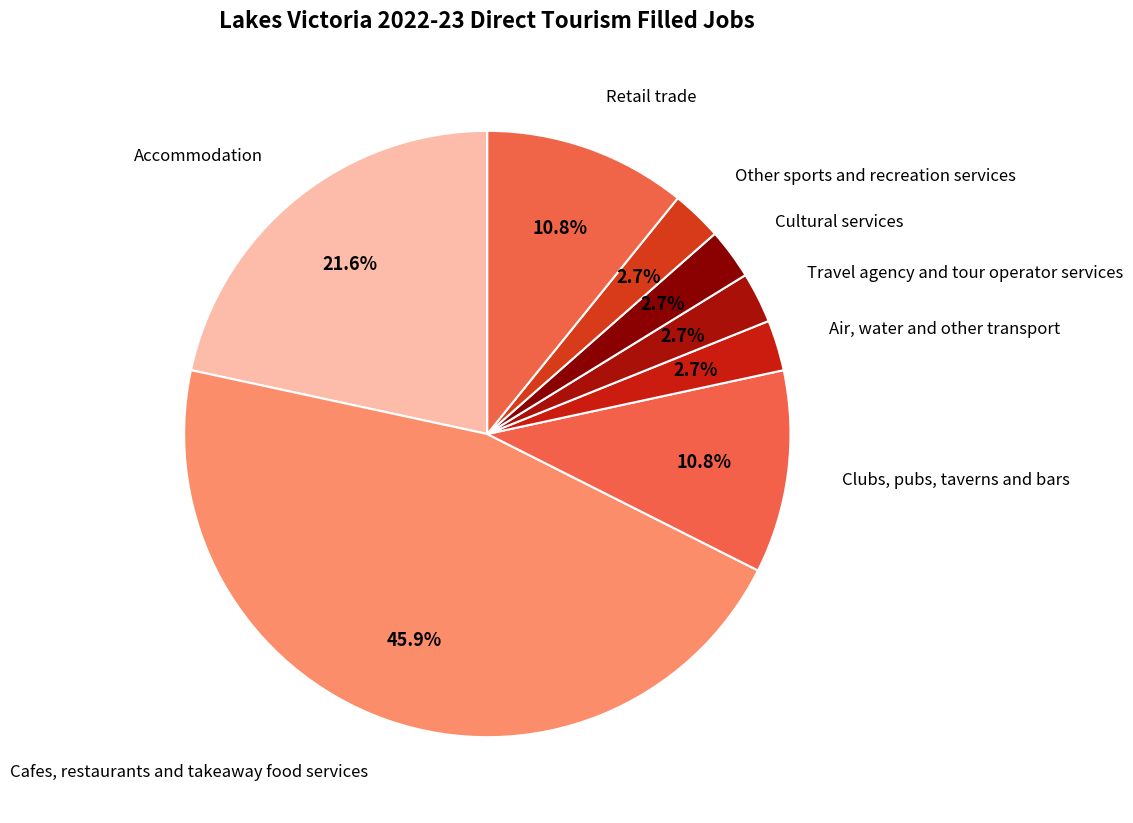

What is the largest slice in the pie chart?

Cafes, restaurants and takeaway food services